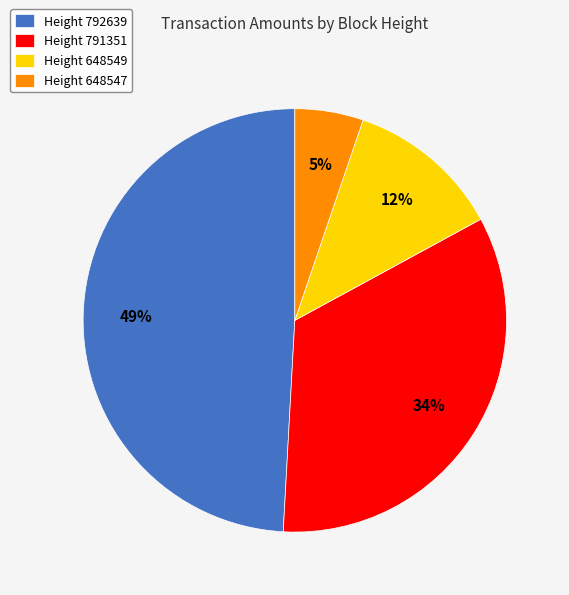

Which has a higher value, Height 648549 or Height 791351?

Height 791351